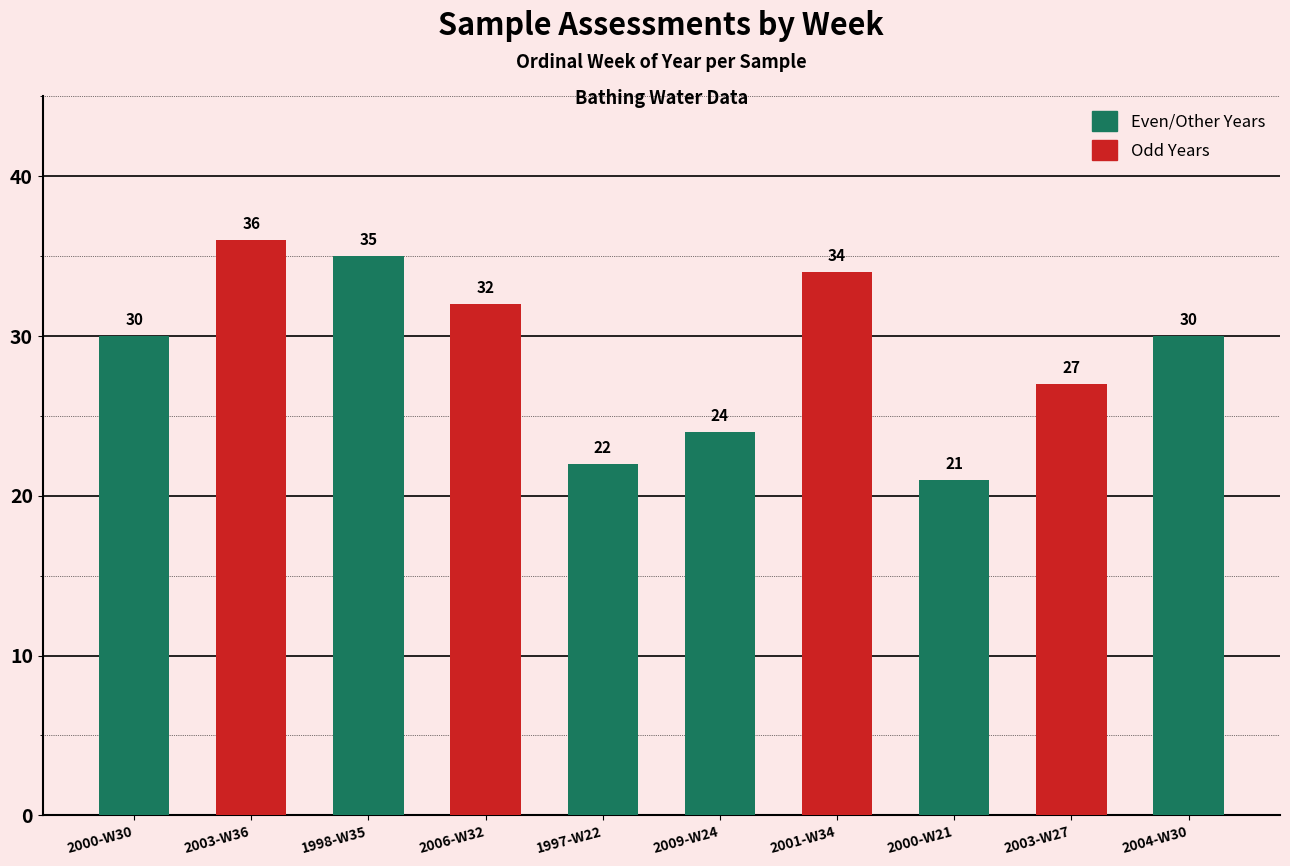

Reading left to right, what are all the values shown in this chart?

30	36	35	32	22	24	34	21	27	30